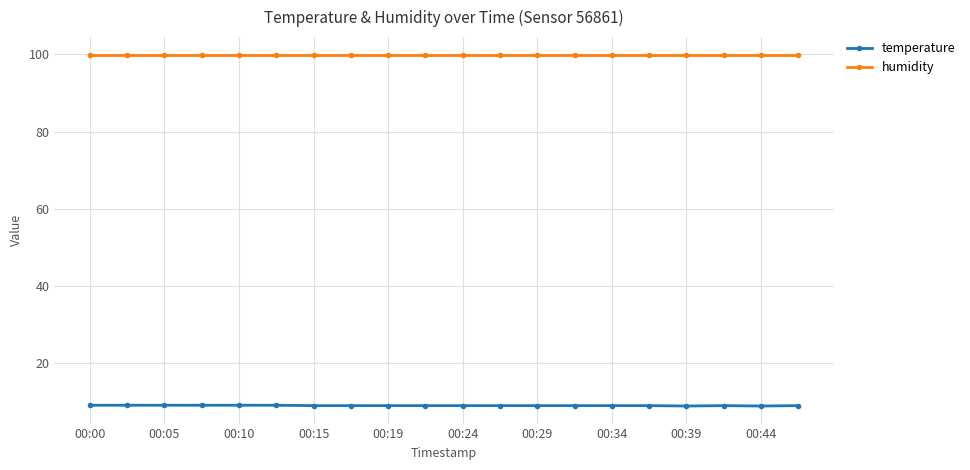

True or false: temperature and humidity cross at least once.

False